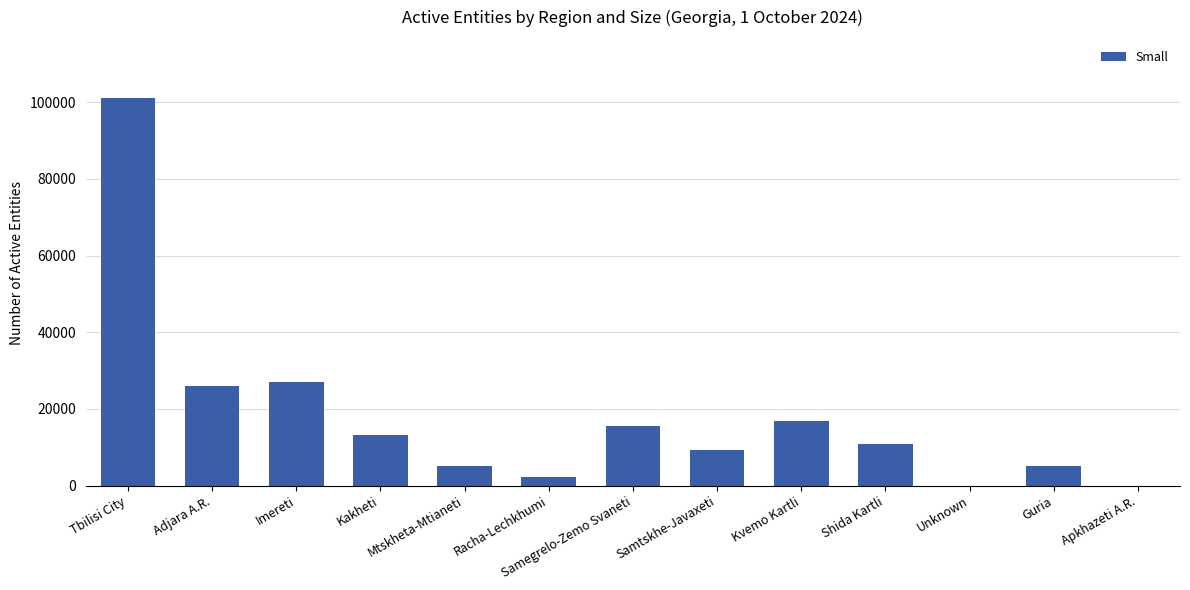

Where is the data nearest to the value 50535?

Imereti